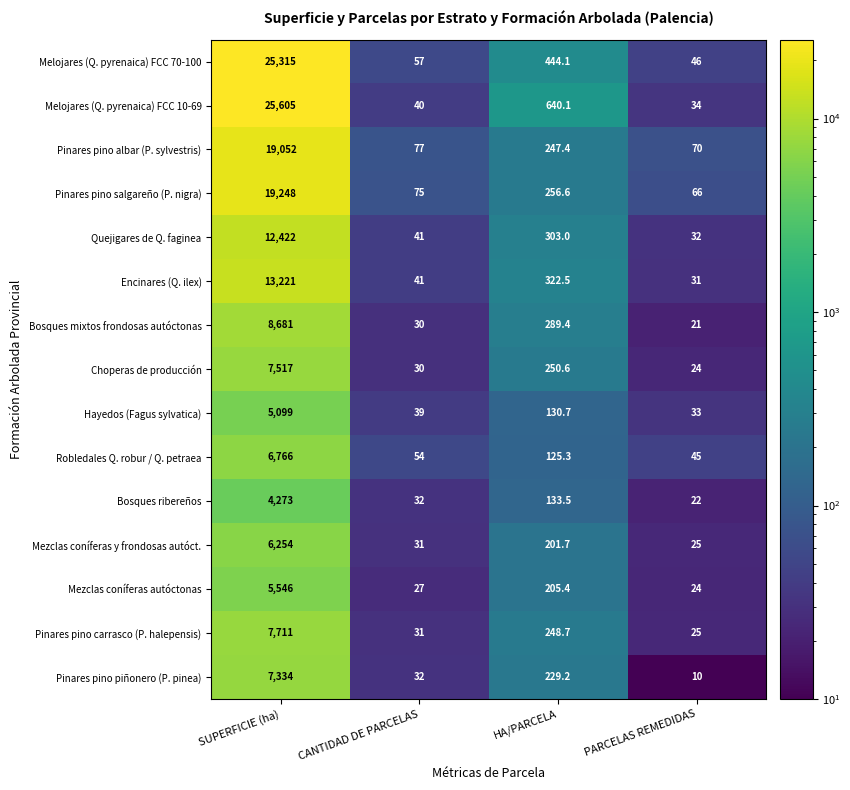

What is the difference between the second highest and minimum values in the Melojares (Q. pyrenaica) FCC 70-100 series?

398.1